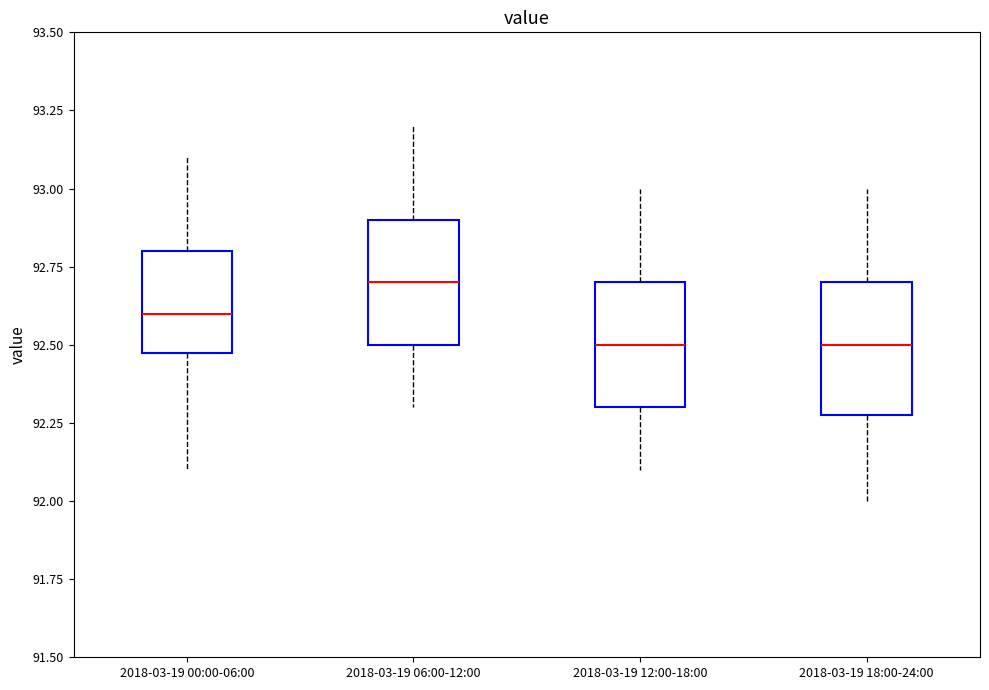

Which box's median line is the highest?

2018-03-19 06:00-12:00